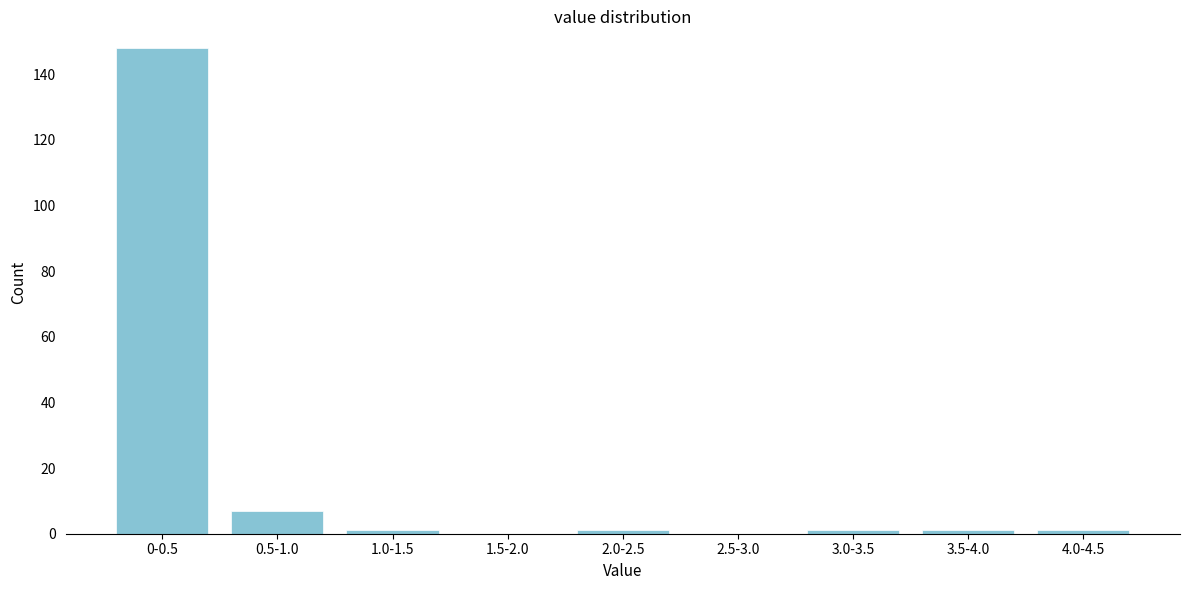

Reading left to right, extract all data points from this chart.

0-0.5=148	0.5-1.0=7	1.0-1.5=1	1.5-2.0=0	2.0-2.5=1	2.5-3.0=0	3.0-3.5=1	3.5-4.0=1	4.0-4.5=1